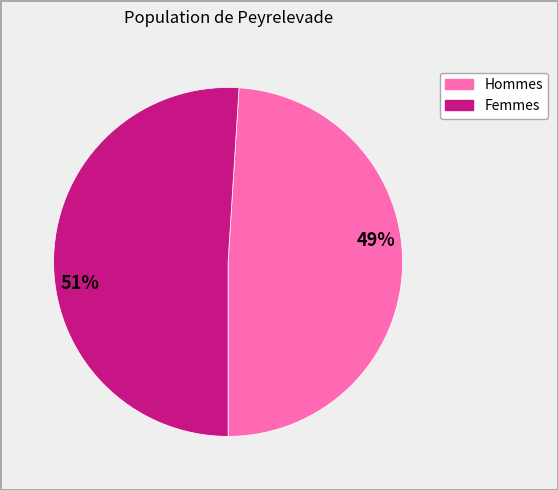

Does any single category account for the majority?

Yes